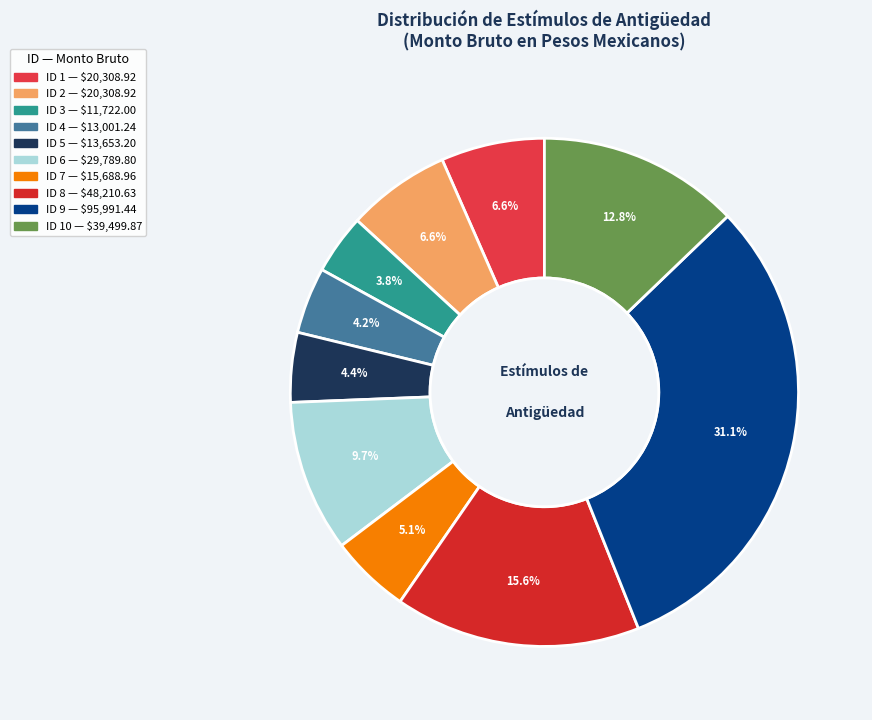

How many segments does this pie chart have?

10